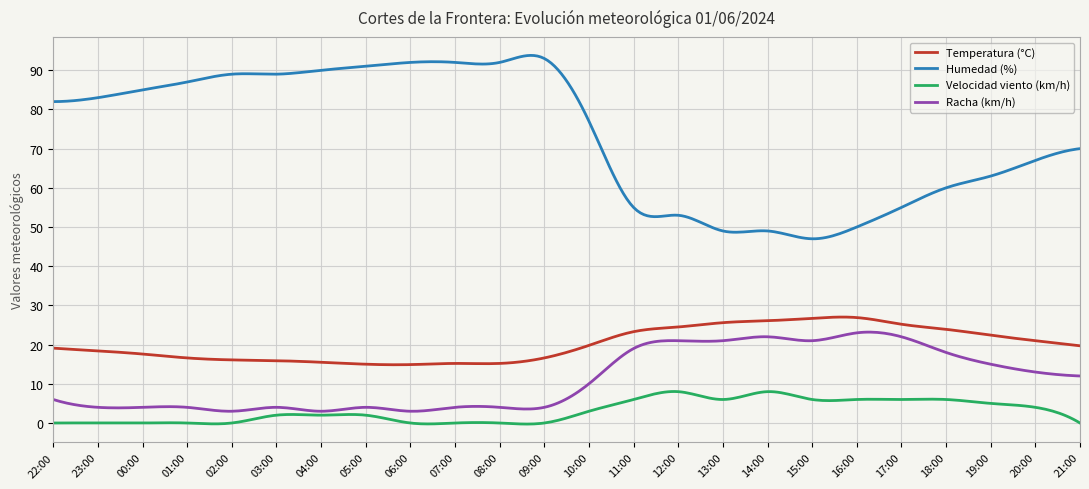

At how many categories does at least one series exceed 34?

300